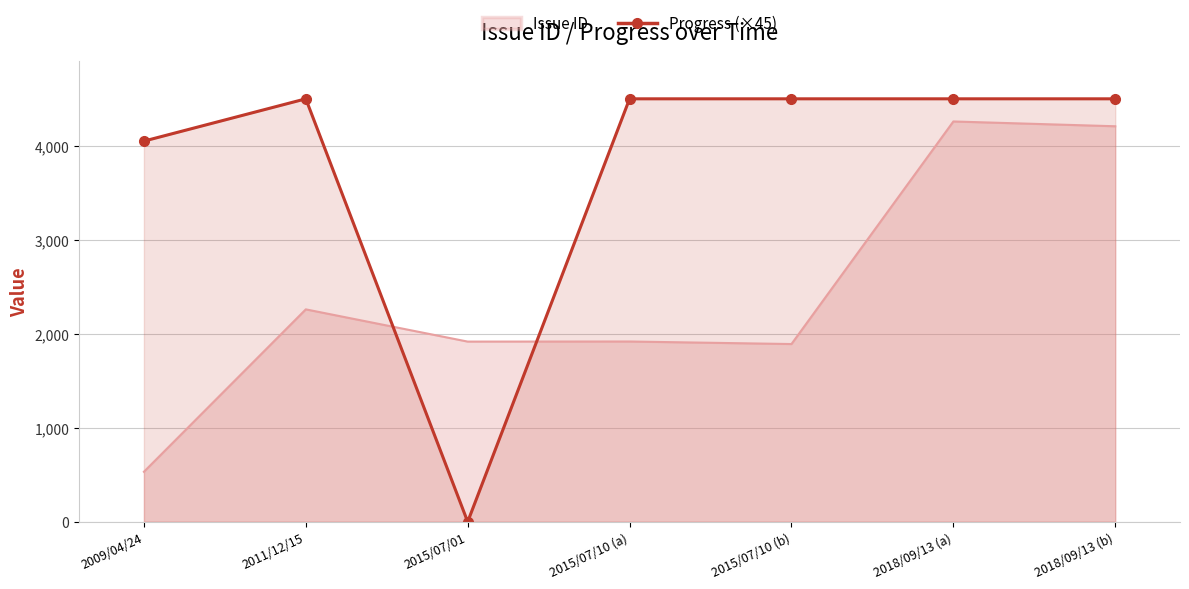

What is the difference between the maximum and minimum values in the Issue ID series?

3727